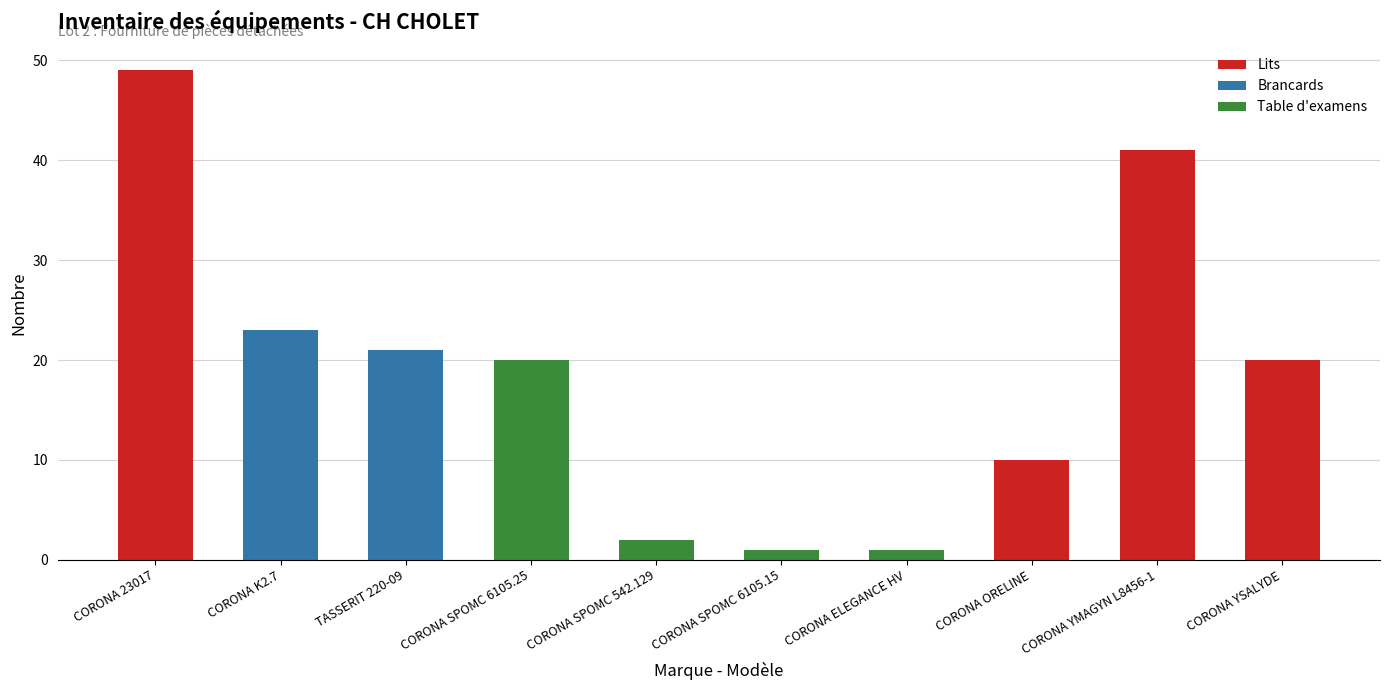

Between CORONA ORELINE and CORONA YMAGYN L8456-1, which is larger?

CORONA YMAGYN L8456-1